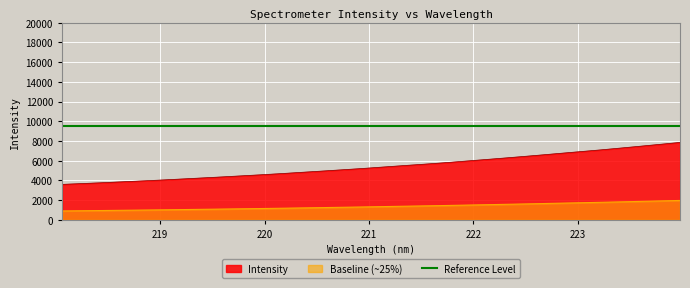

What is the maximum value for Intensity?

7854.5